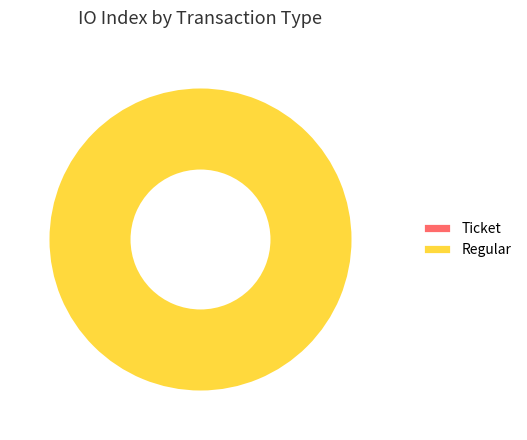

Which category has the smallest portion of the pie?

Ticket